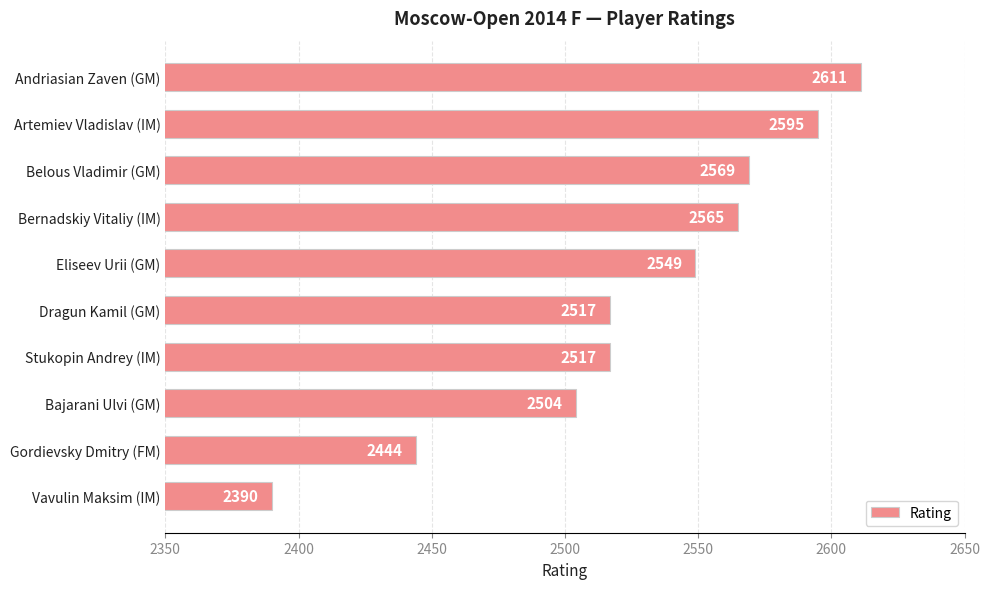

What is the label of the 3rd bar from the bottom?

Bajarani Ulvi (GM)